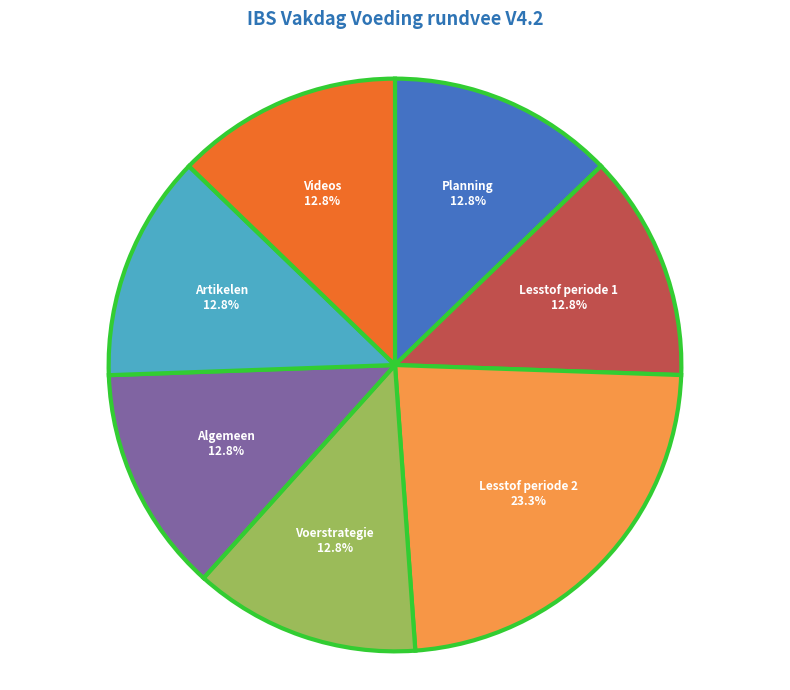

Which has a higher value, Lesstof periode 2 or Voerstrategie?

Lesstof periode 2